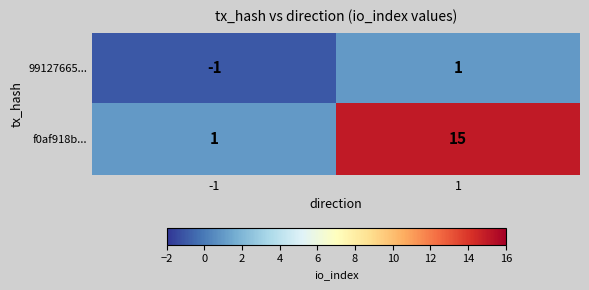

Between -1 and 1, which series saw the biggest shift?

f0af918b...